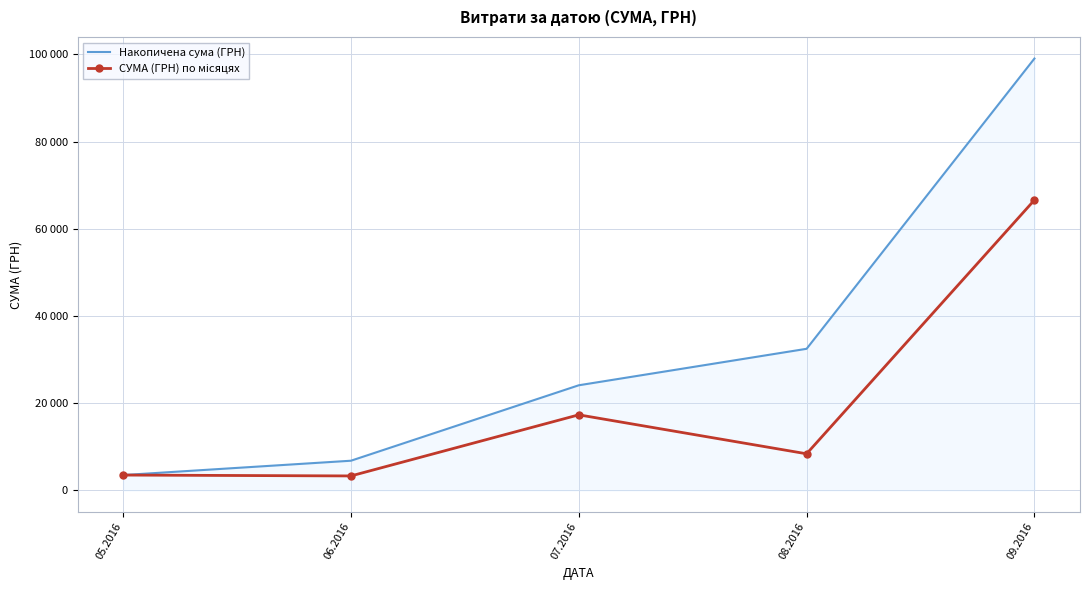

What is the maximum value shown in the chart?

99040.7